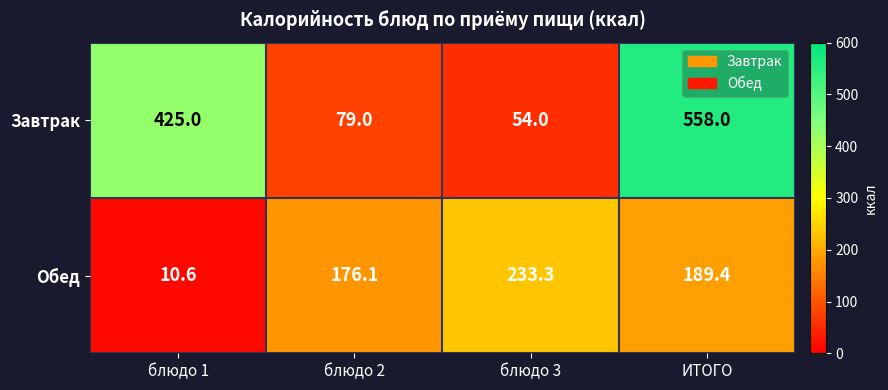

What is the maximum value shown in the chart?

558.0